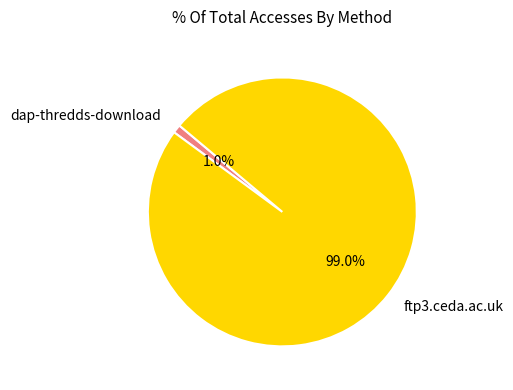

What percentage is the ftp3.ceda.ac.uk slice, to the nearest percent?

99%